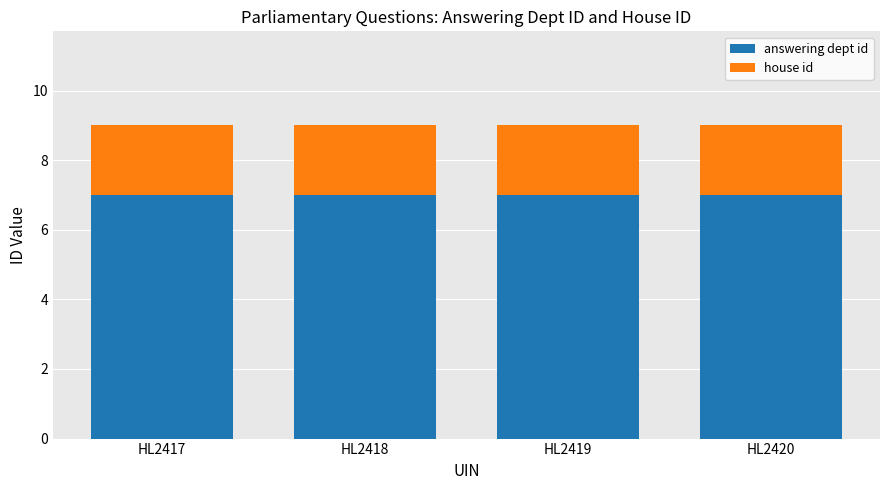

What is the total value across all series at HL2417?

9